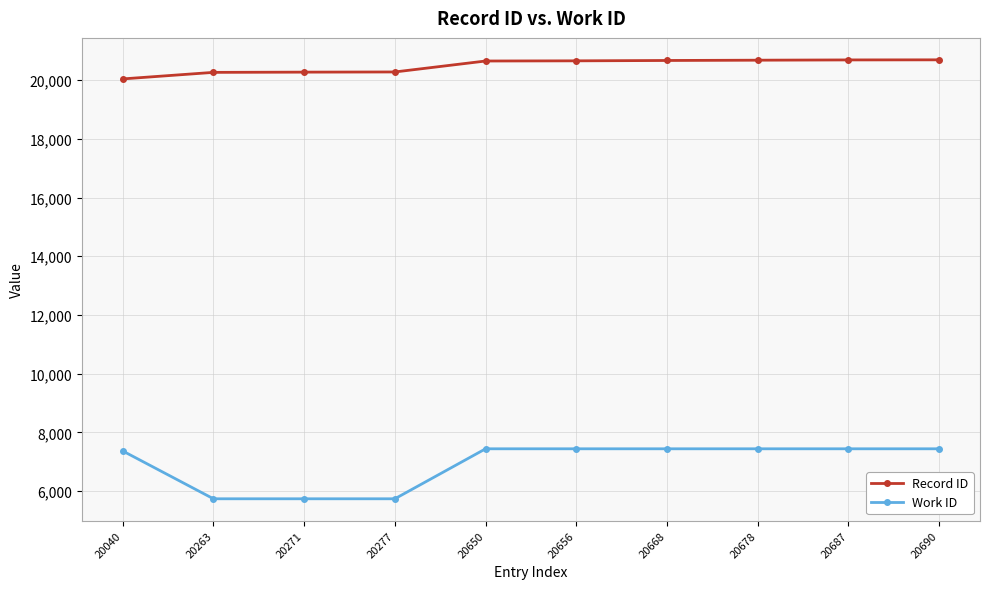

What is the approximate value of Work ID at 20656, to the nearest 10?

7440